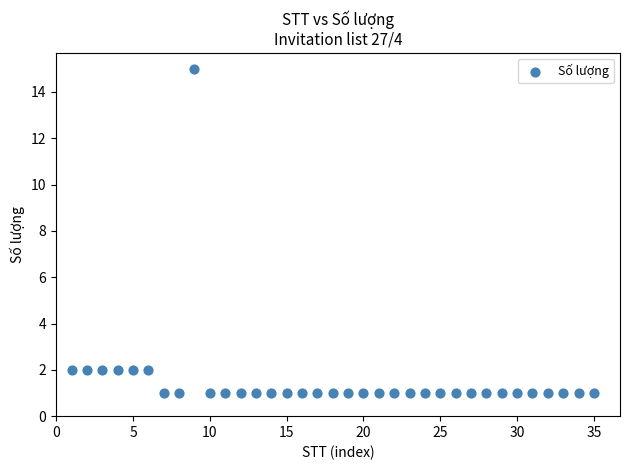

What is the range of X values (max minus min)?

34